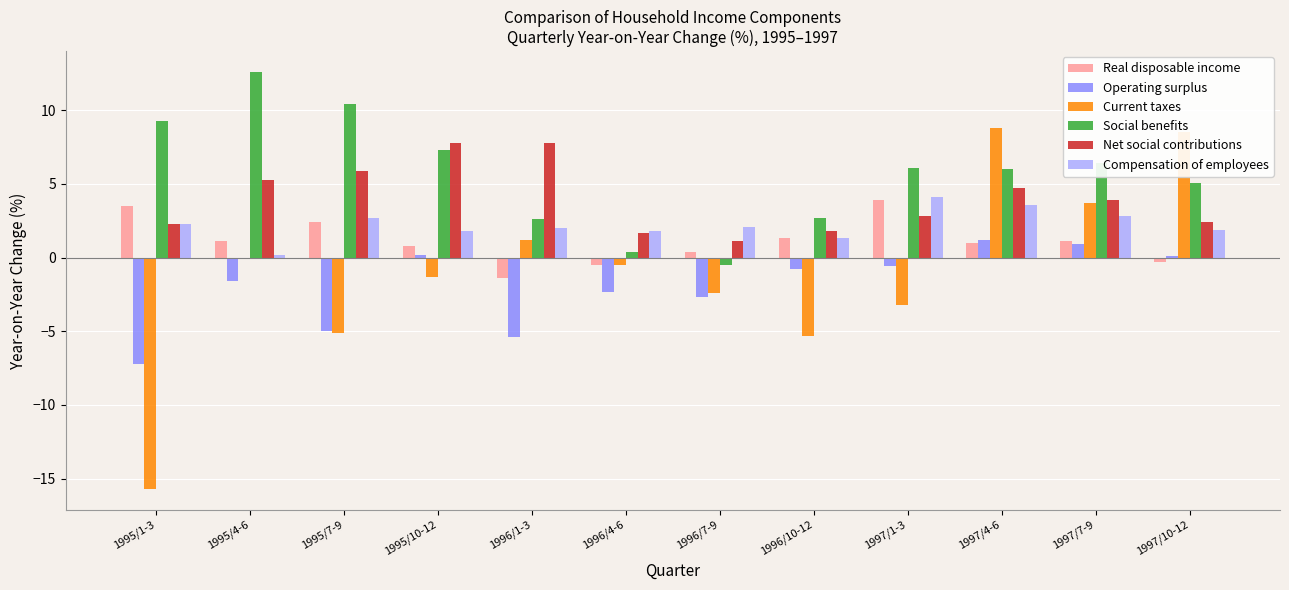

Does the chart contain any negative values?

Yes